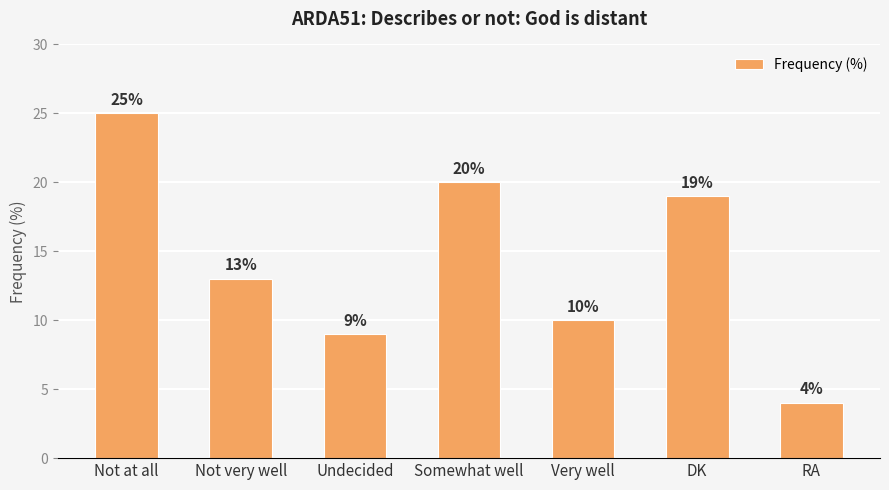

Rank the categories by value from highest to lowest.

Not at all, Somewhat well, DK, Not very well, Very well, Undecided, RA